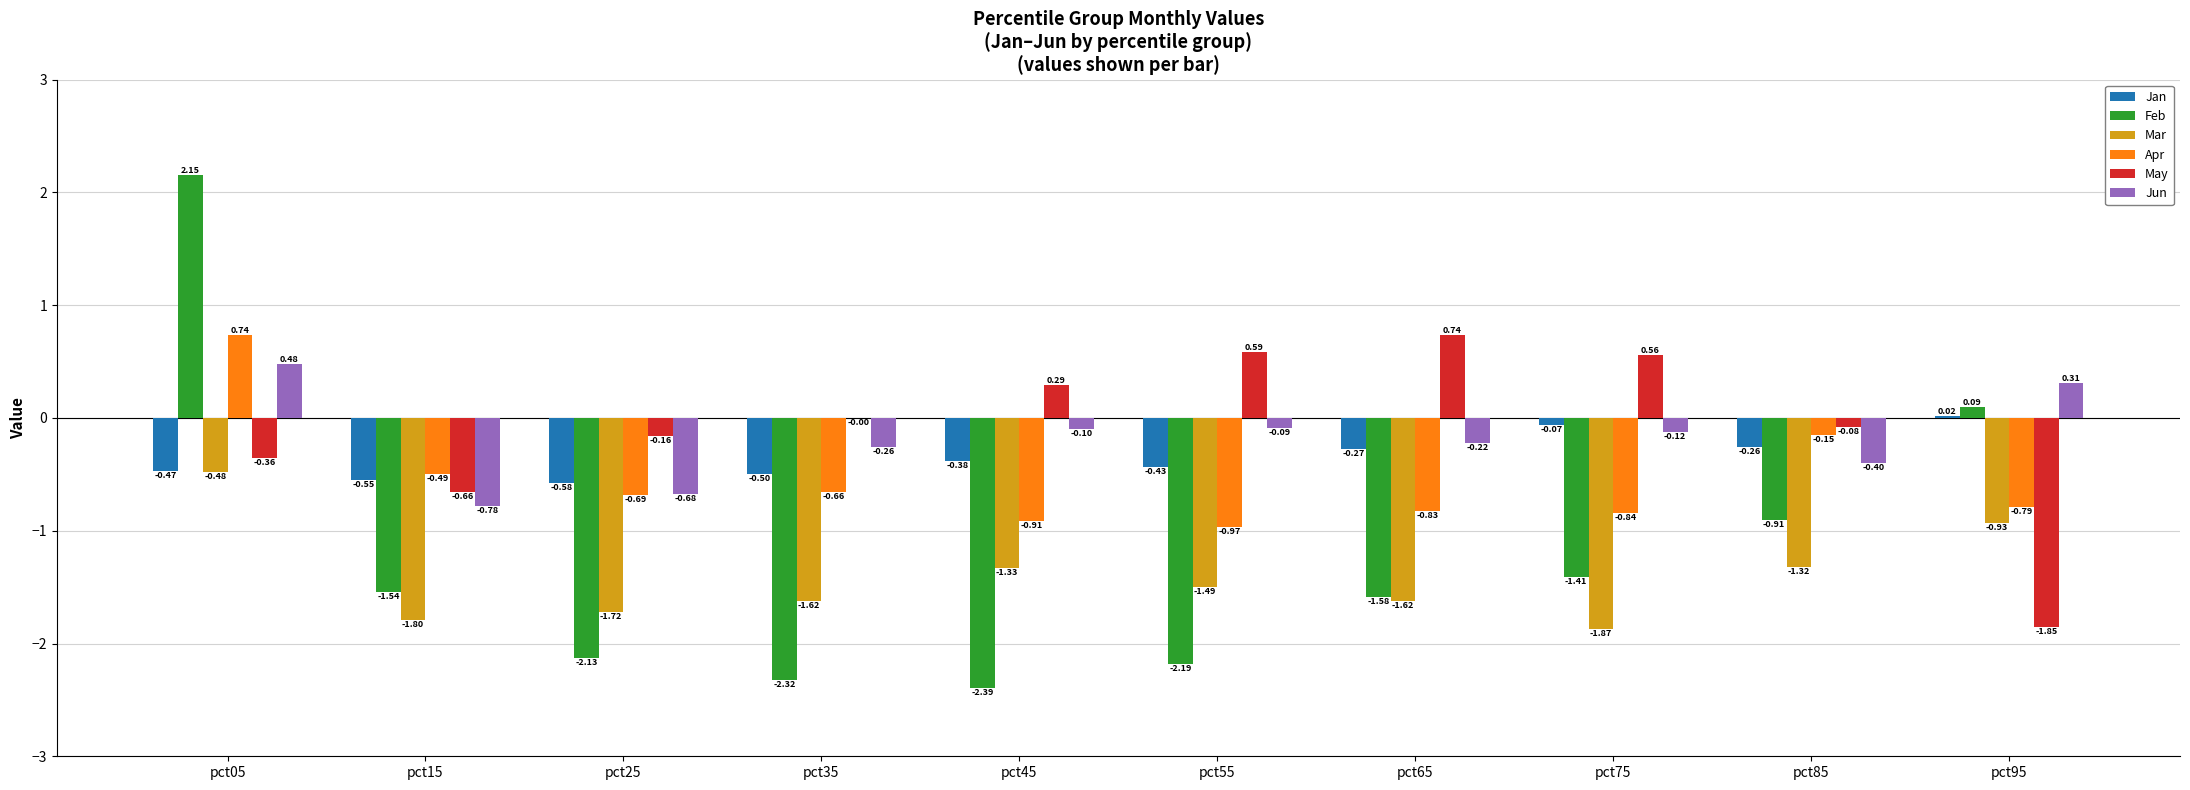

At which category is the sum across all series the highest?

pct05